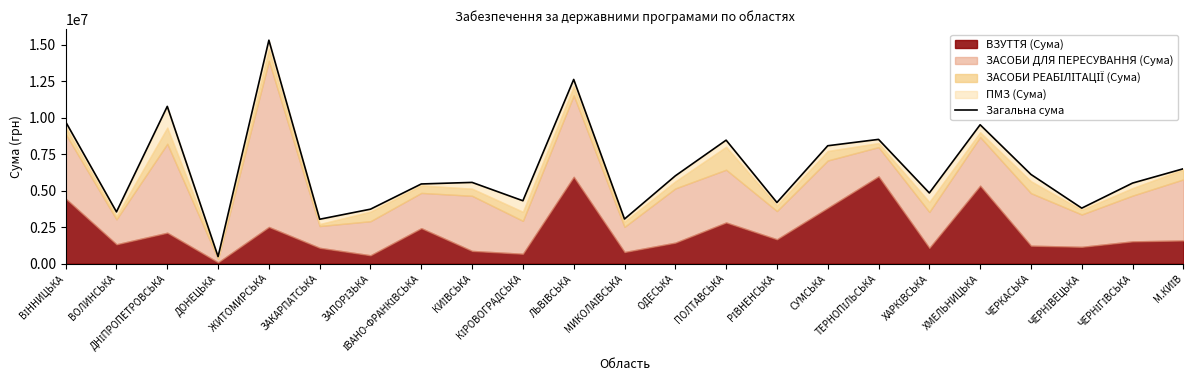

What is the change in value from ІВАНО-ФРАНКІВСЬКА to ПОЛТАВСЬКА?

+3003251.9